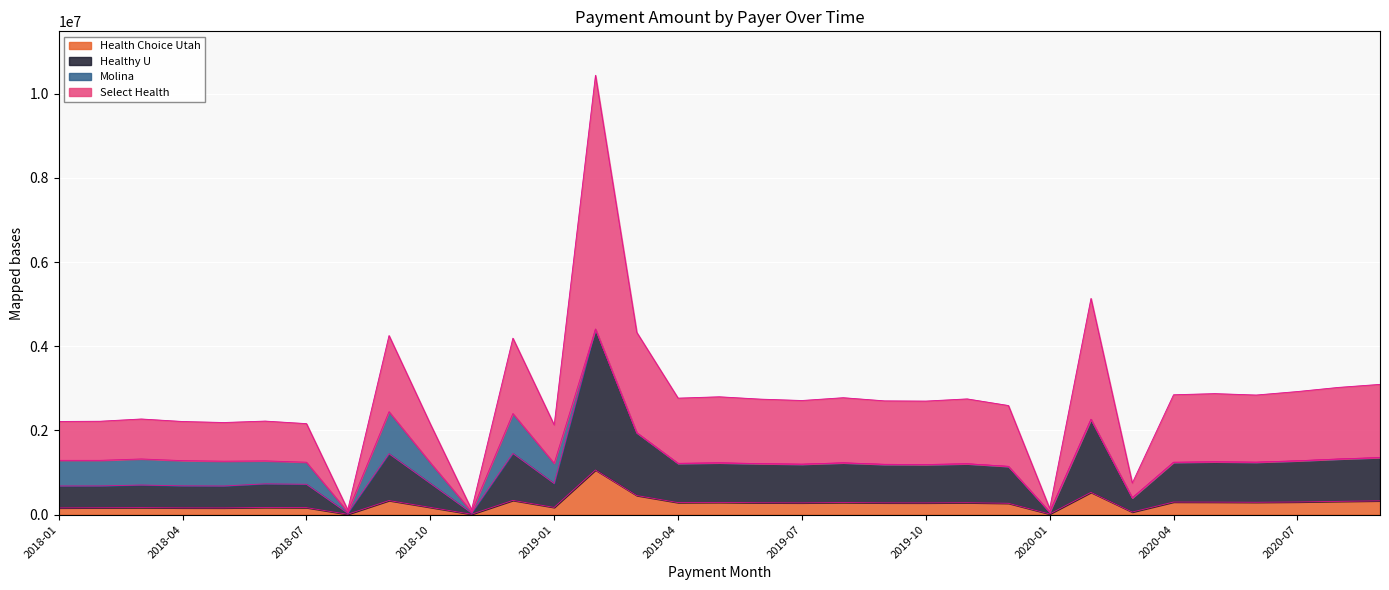

Is the value of Healthy U at 2019-11 greater than the value of Health Choice Utah at 2018-07?

Yes